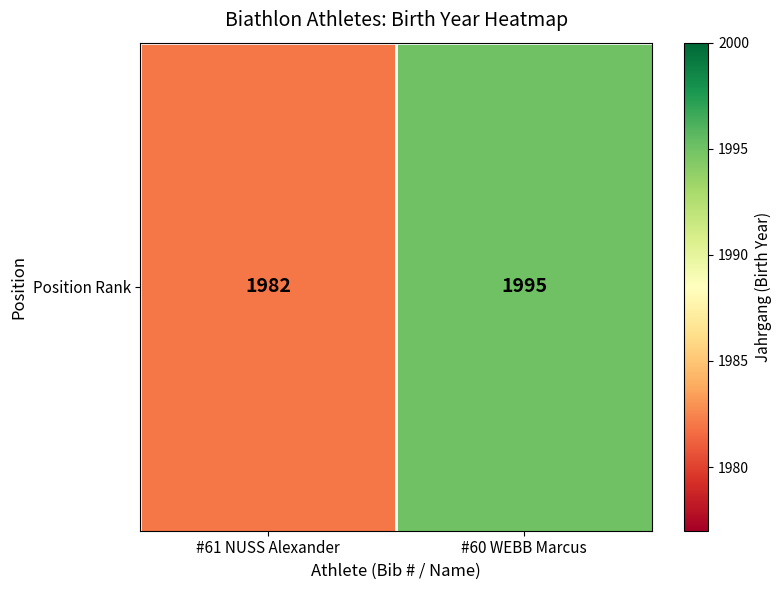

What is the difference between the maximum and minimum values?

13